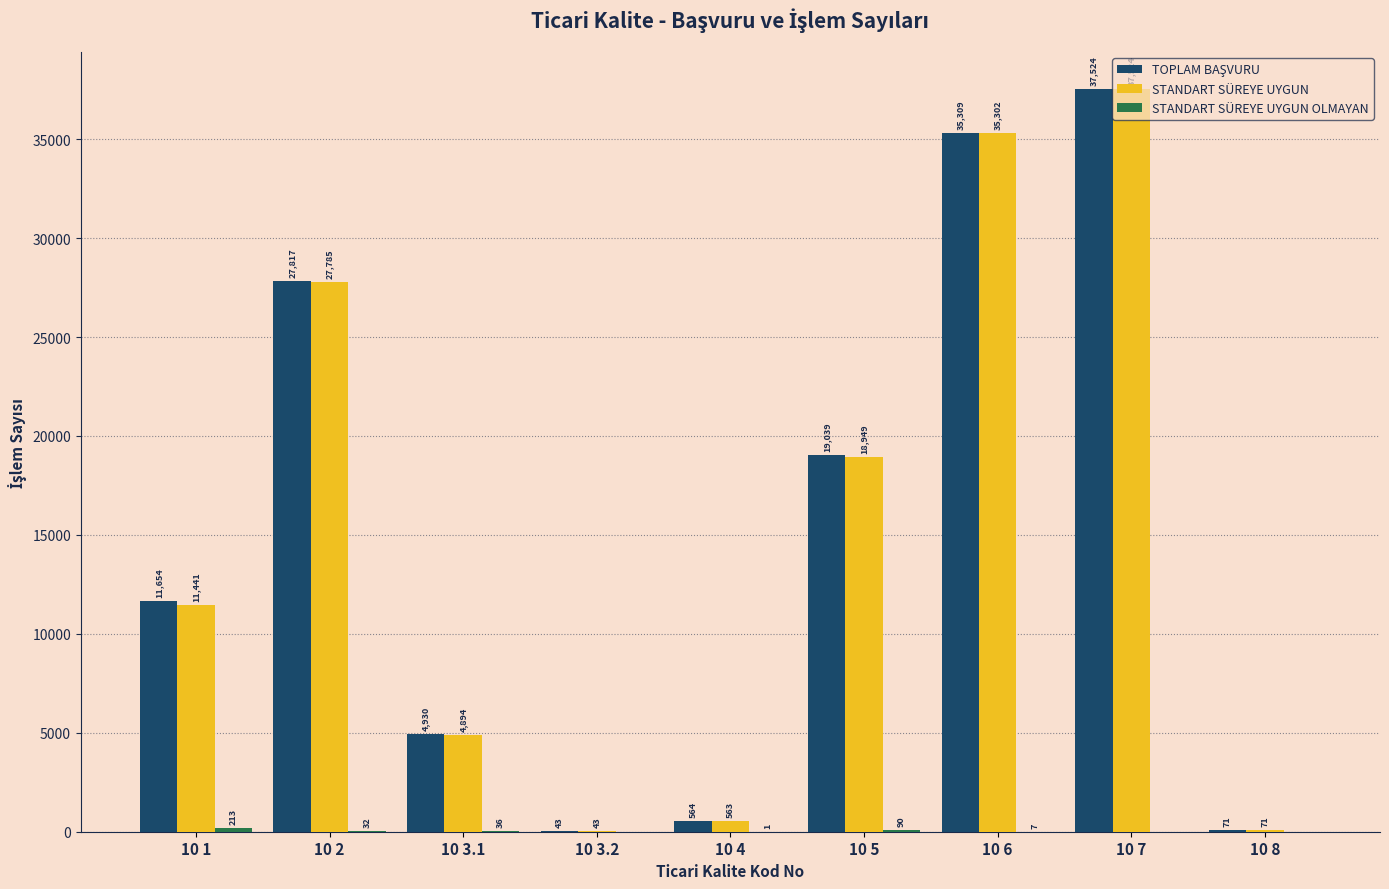

Which series changed the most between 10 5 and 10 6?

STANDART SÜREYE UYGUN